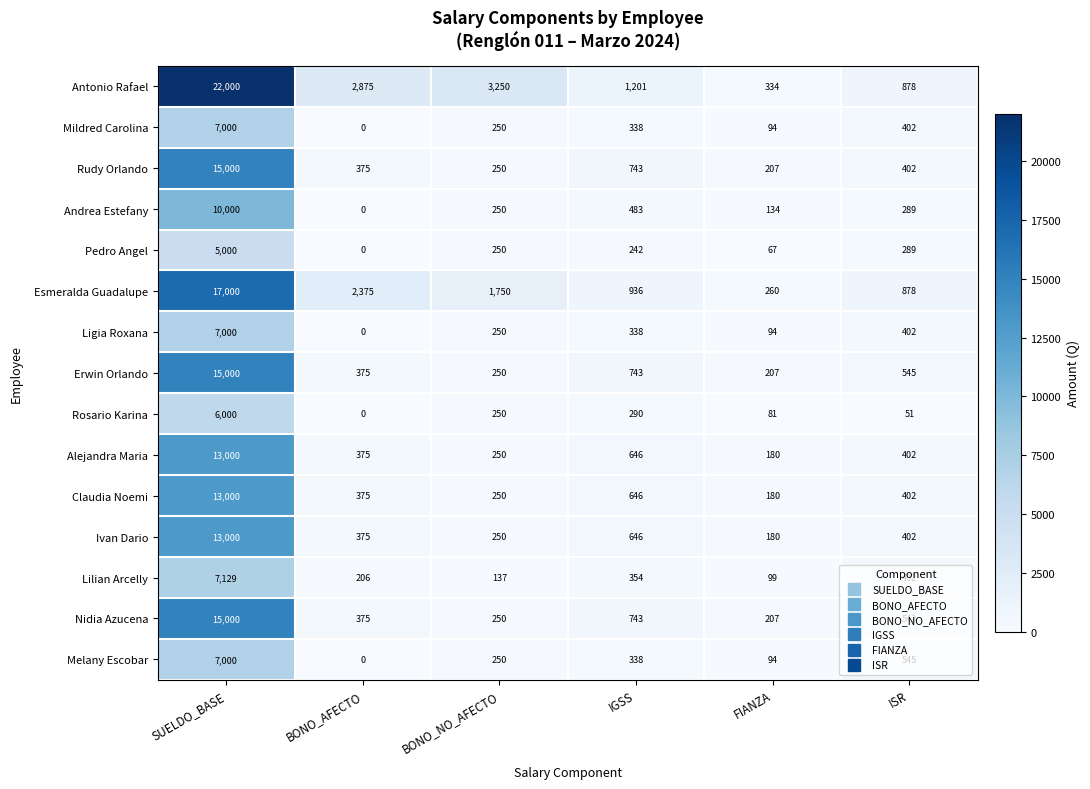

Which series has the largest range (max minus min)?

Antonio Rafael